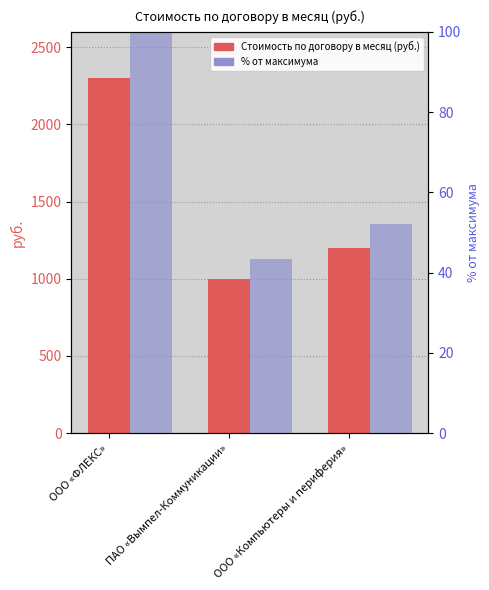

At which label does Стоимость по договору в месяц reach its minimum?

ПАО «Вымпел-Коммуникации»